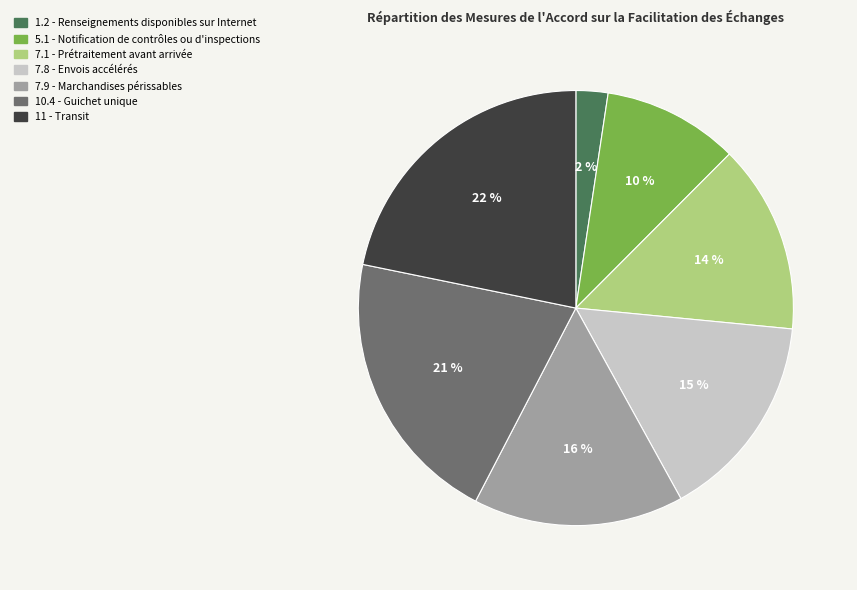

Which category has the biggest portion of the pie?

11 - Transit